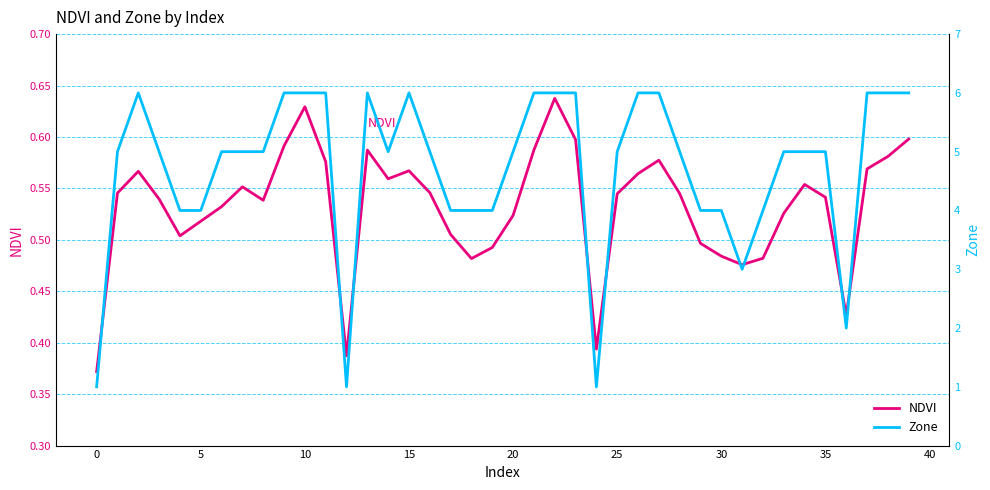

What is the total value across all series at 12?

1.4